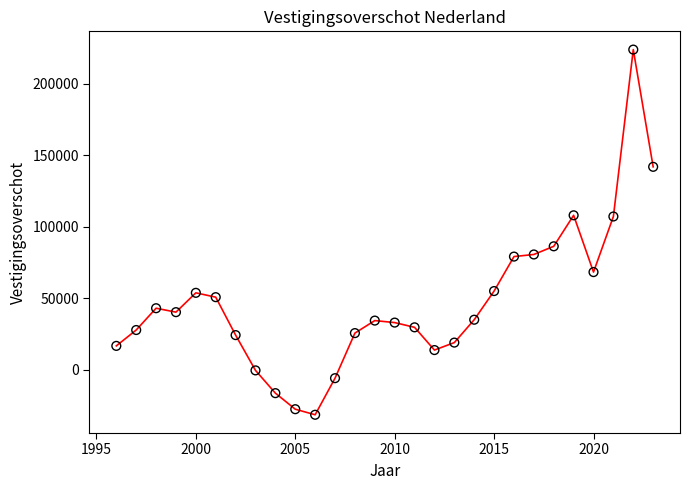

What is the range of X values (max minus min)?

27